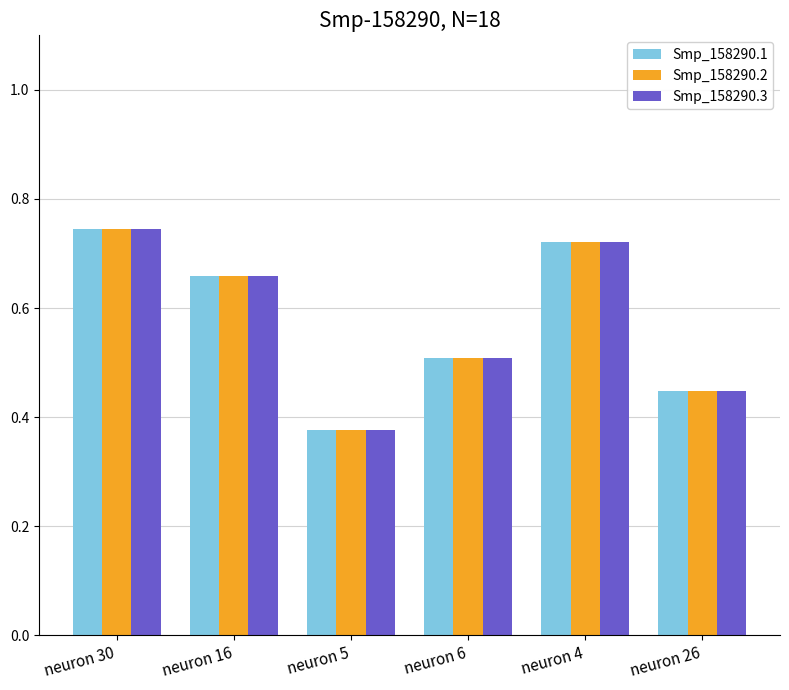

What are all the series names shown in the legend?

Smp_158290.1, Smp_158290.2, Smp_158290.3